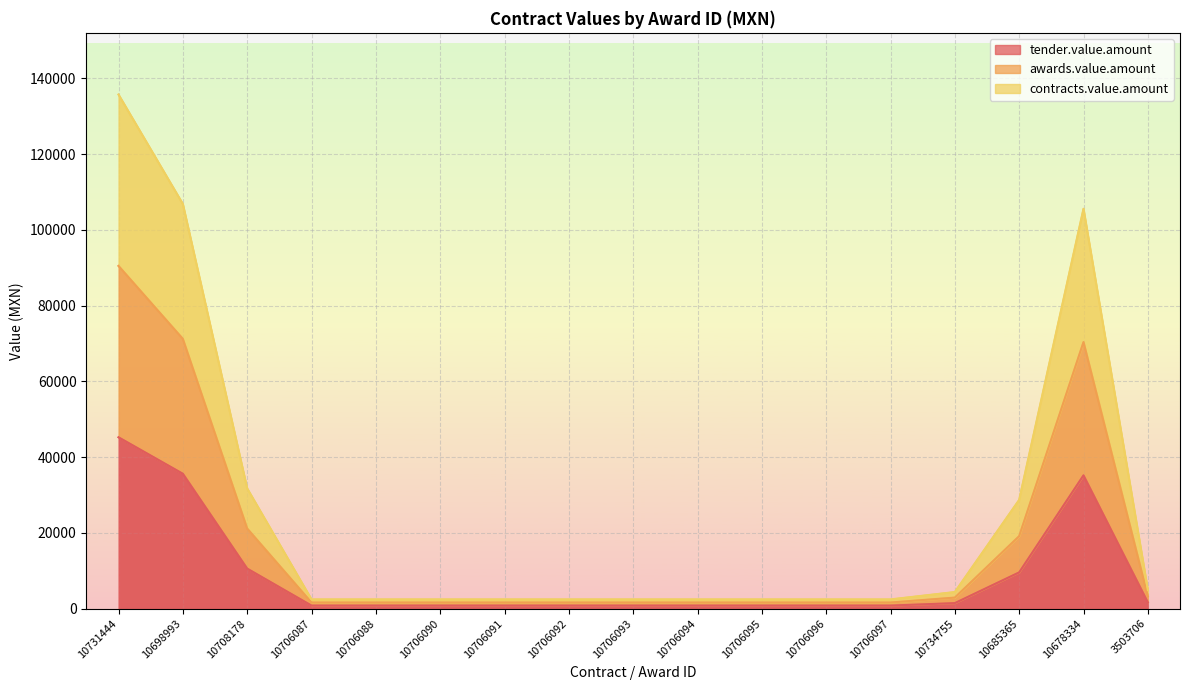

What is the sum of the contracts.value.amount values at 10706091 and 10706092?

4872.0